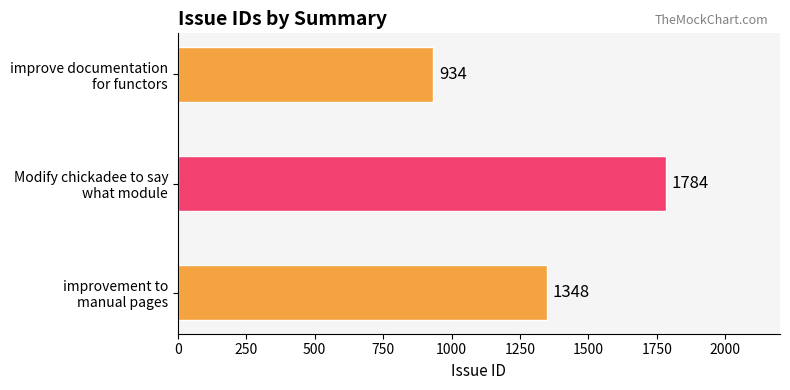

What is the average value?

1355